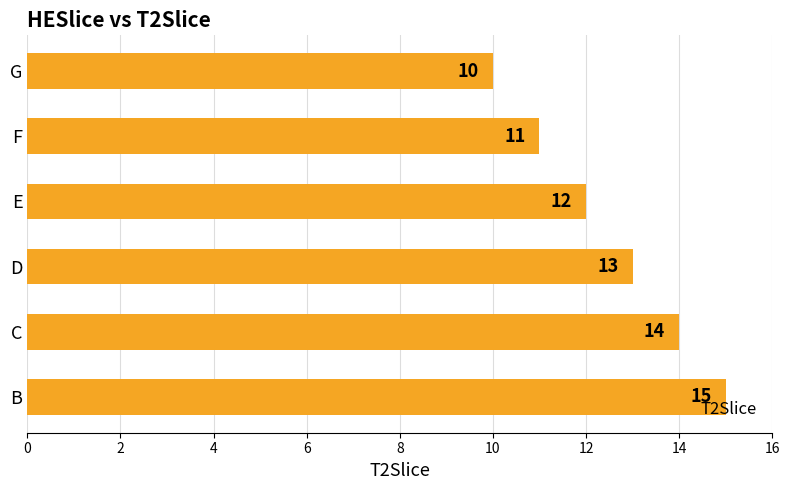

What is the difference between the values at G and B?

5